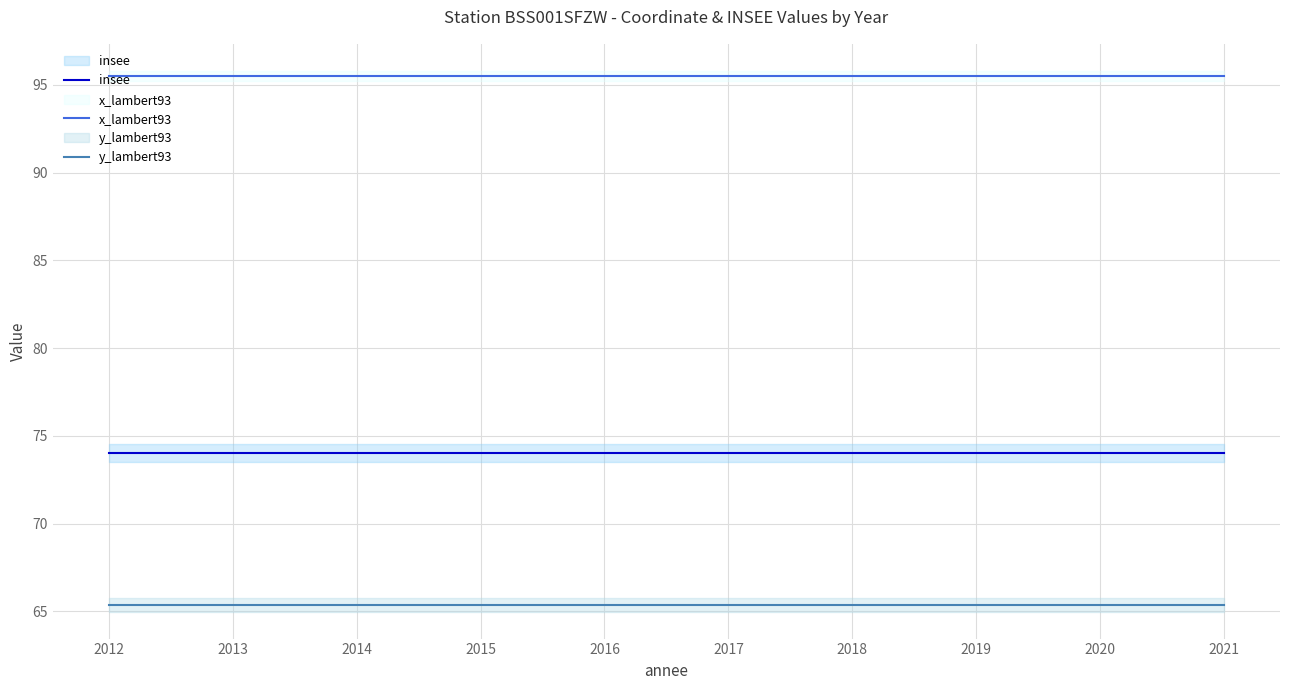

Which series has the widest spread of values?

insee